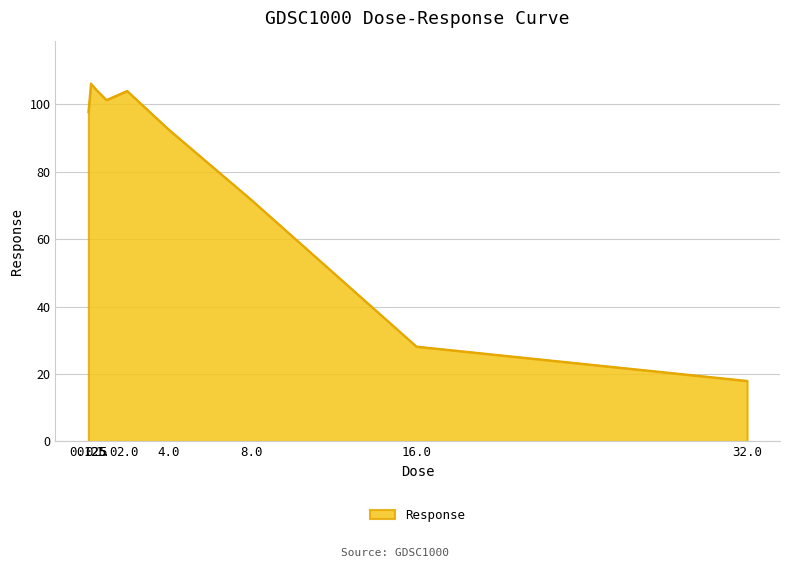

What is the difference between the maximum and minimum values?

88.1